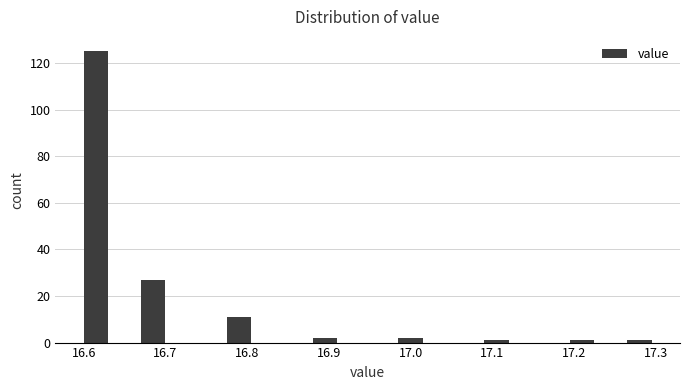

Read against the x-axis, roughly where is the centre of the tallest bar?

16.61